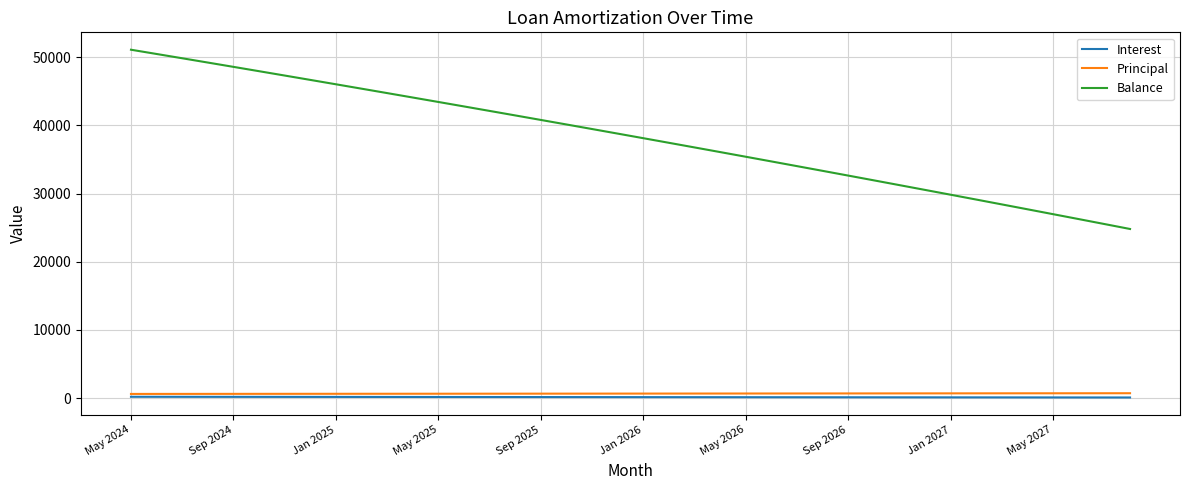

Which series has the largest total across all categories?

Balance